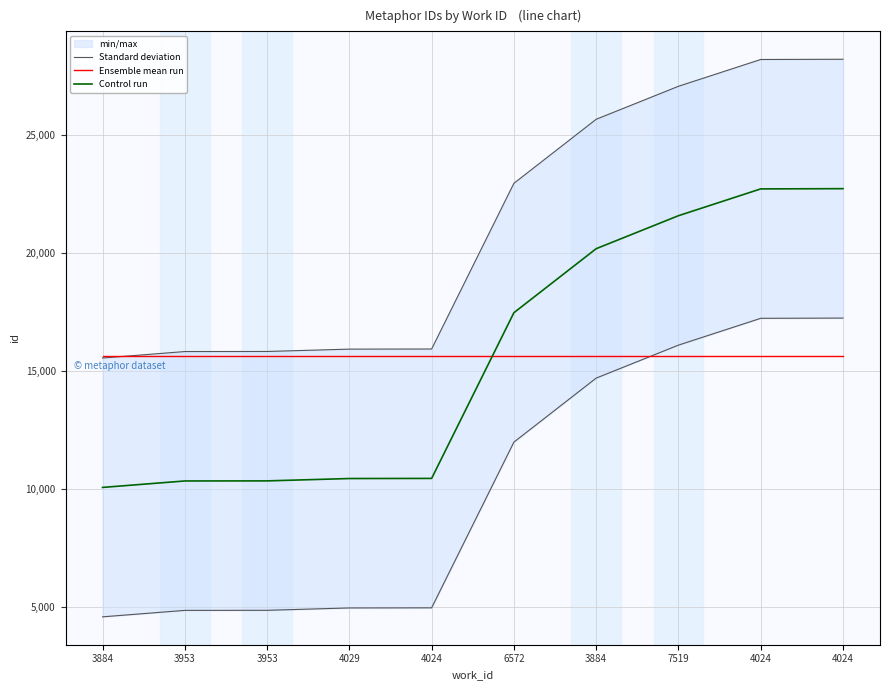

Reading right to left, extract all data points from this chart.

Standard deviation: 4024=28203.8	4024=28193.8	7519=27057.8	3884=25659.8	6572=22946.8	4024=15923.8	4029=15918.8	3953=15818.8	3953=15815.8	3884=15541.8
Ensemble mean run: 4024=15623.3	4024=15623.3	7519=15623.3	3884=15623.3	6572=15623.3	4024=15623.3	4029=15623.3	3953=15623.3	3953=15623.3	3884=15623.3
Control run: 4024=22719.0	4024=22709.0	7519=21573.0	3884=20175.0	6572=17462.0	4024=10439.0	4029=10434.0	3953=10334.0	3953=10331.0	3884=10057.0